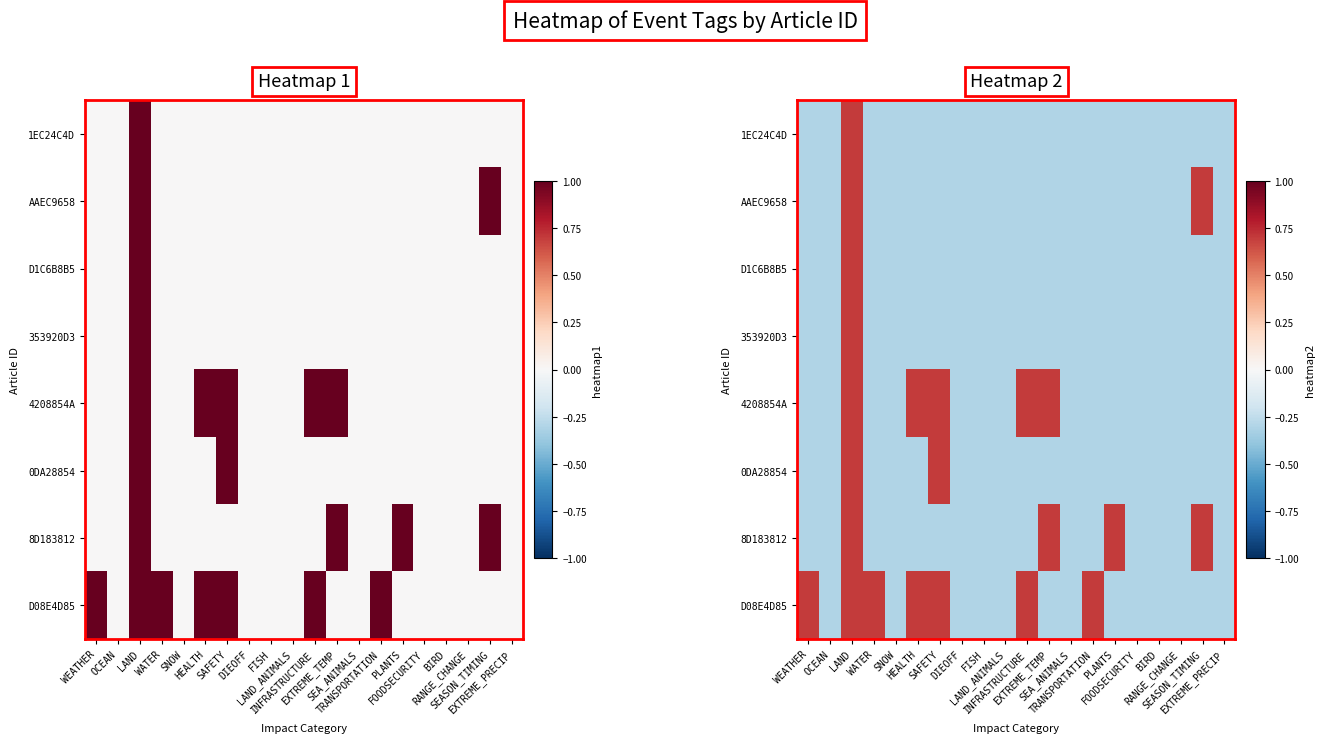

Where does the 4208854A series first go above 0?

LAND